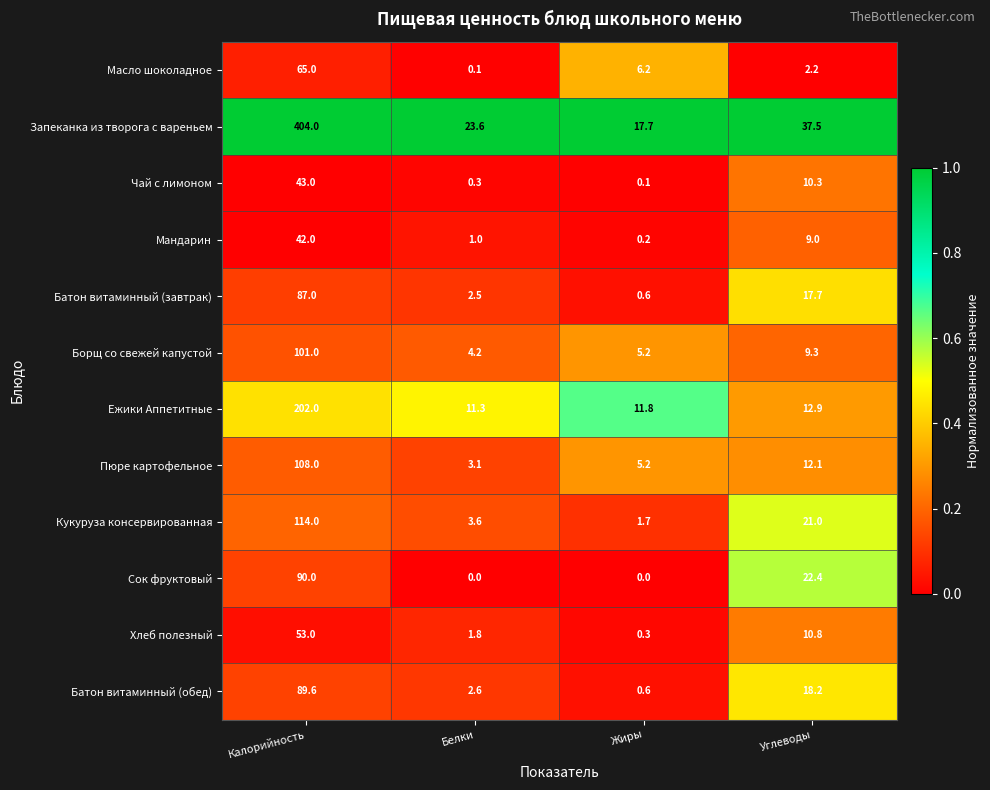

Which series has the largest total across all categories?

Запеканка из творога с вареньем